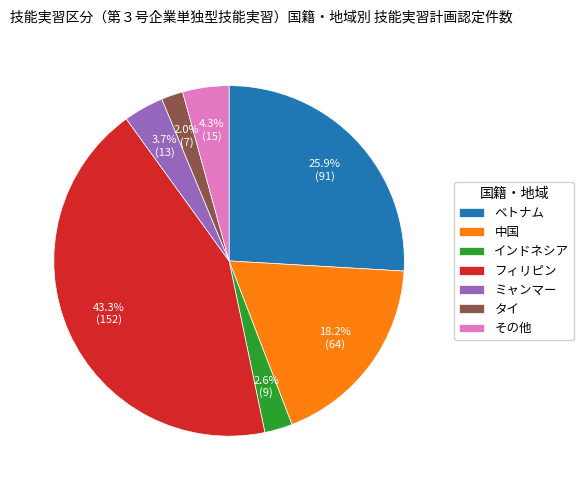

To the nearest percent, what is the difference between the ミャンマー and その他 slice percentages?

1%